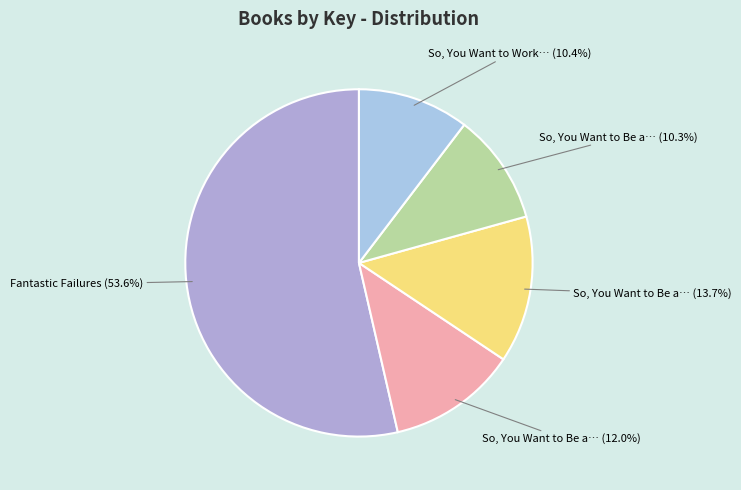

What is the largest slice in the pie chart?

Fantastic Failures